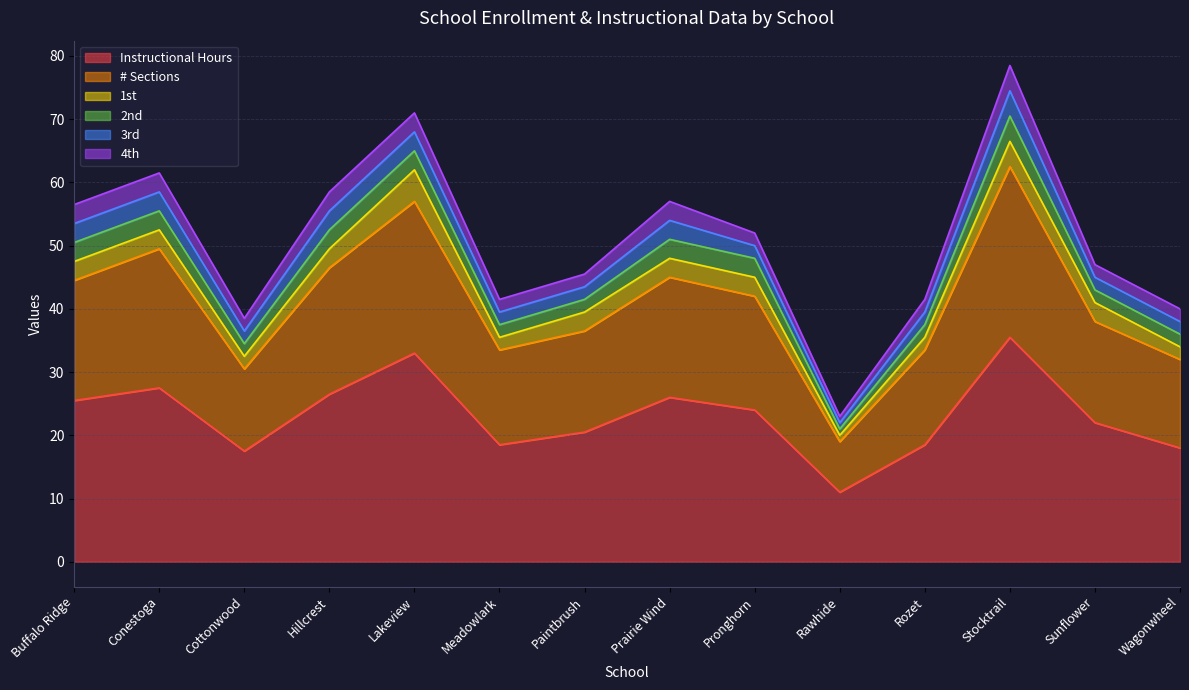

Is it true that 3rd equals 5.2 at Hillcrest?

False